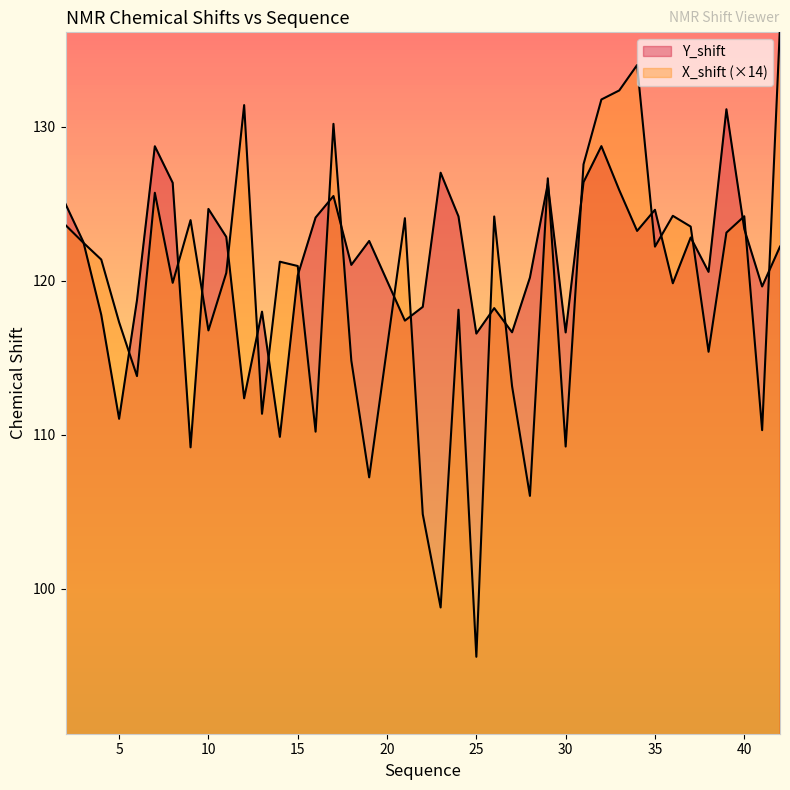

In X_shift, how many points are higher than both neighbors (excluding endpoints)?

12